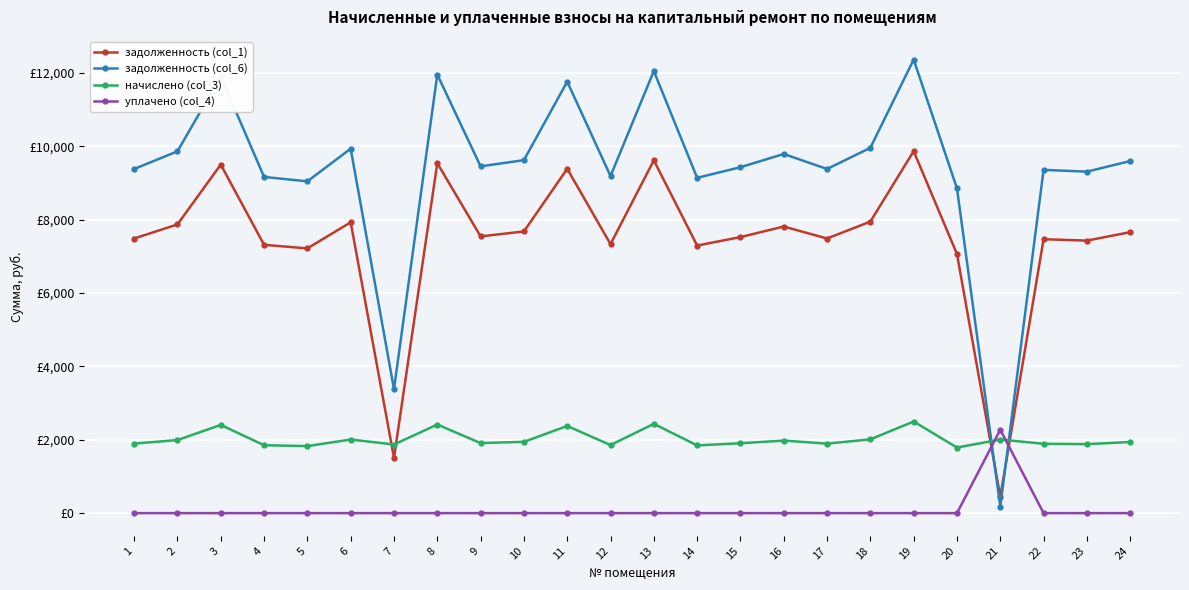

Reading left to right, transcribe all the data shown in this chart.

задолженность (col_1): 7488.0	7872.0	9504.0	7315.2	7219.2	7929.6	1508.4	9542.4	7545.6	7680.0	9388.8	7334.4	9619.2	7296.0	7526.4	7814.4	7488.0	7948.8	9868.8	7065.6	446.0	7468.8	7430.4	7660.8
задолженность (col_6): 9383.4	9864.6	11909.7	9166.9	9046.6	9936.8	3379.5	11957.8	9455.6	9624.0	11765.3	9190.9	12054.1	9142.8	9431.5	9792.4	9383.4	9960.8	12366.8	8854.1	178.7	9359.3	9311.2	9599.9
начислено (col_3): 1895.4	1992.6	2405.7	1851.7	1827.4	2007.2	1871.1	2415.4	1910.0	1944.0	2376.5	1856.5	2434.9	1846.8	1905.1	1978.0	1895.4	2012.0	2498.0	1788.5	2007.2	1890.5	1880.8	1939.1
уплачено (col_4): 0.0	0.0	0.0	0.0	0.0	0.0	0.0	0.0	0.0	0.0	0.0	0.0	0.0	0.0	0.0	0.0	0.0	0.0	0.0	0.0	2274.5	0.0	0.0	0.0